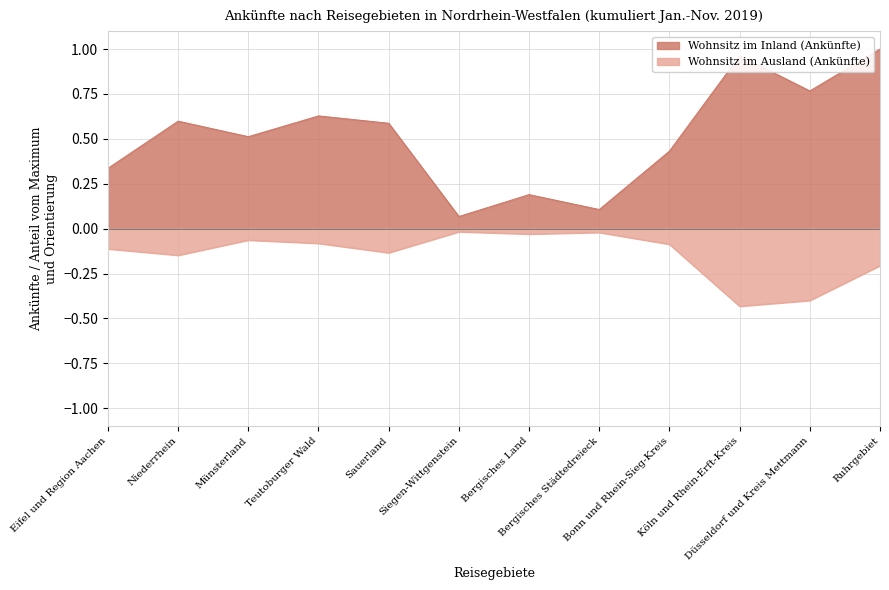

Which series has the widest spread of values?

Wohnsitz im Inland (Ankünfte)